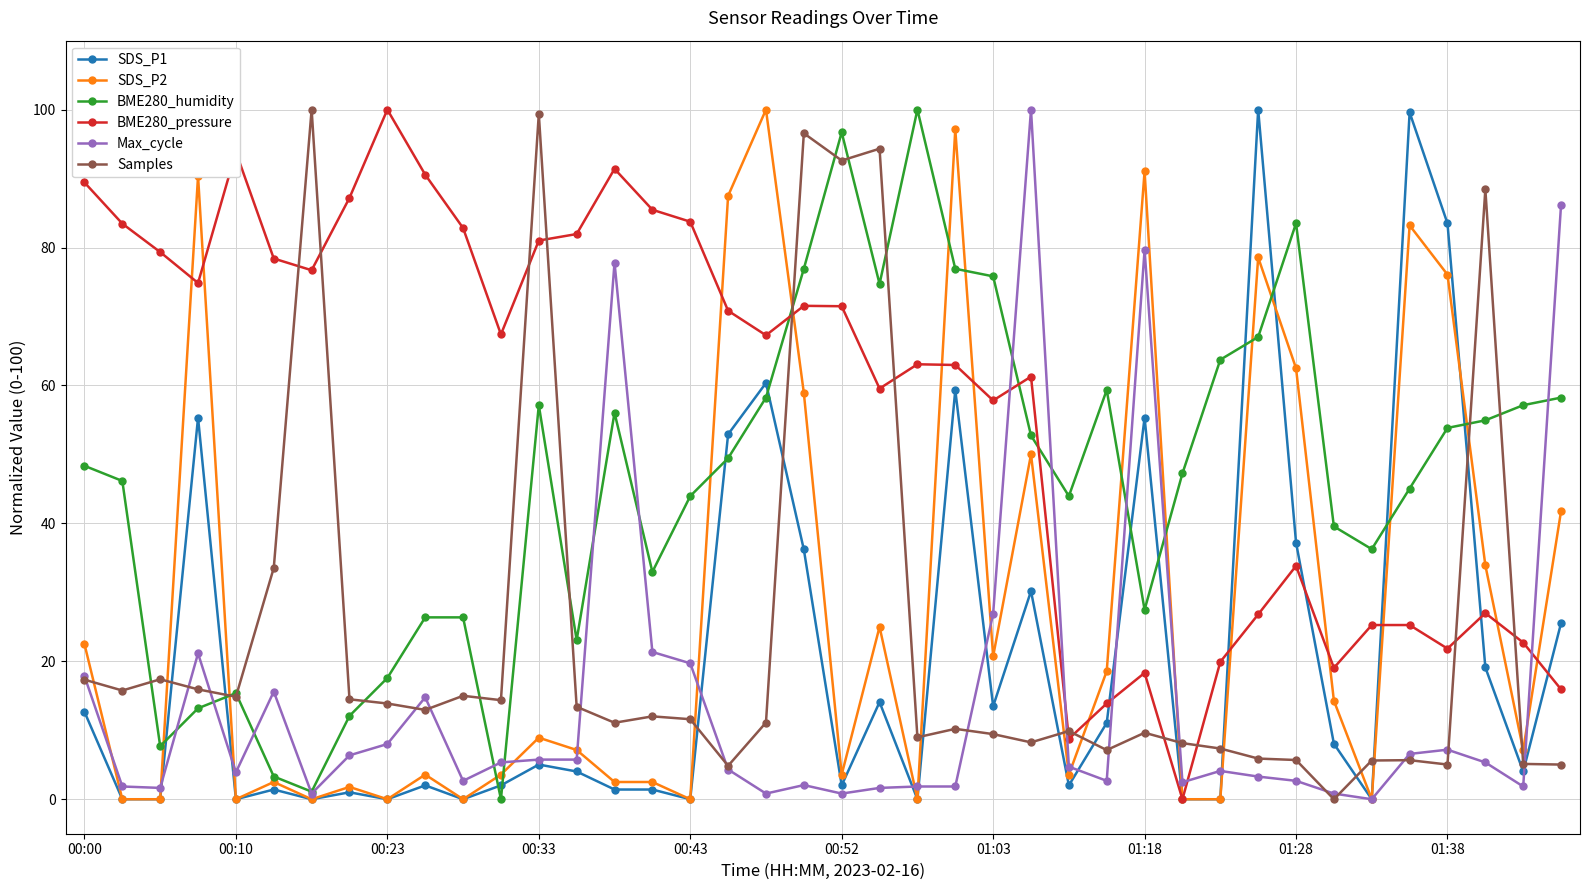

At how many categories does at least one series exceed 73?

32